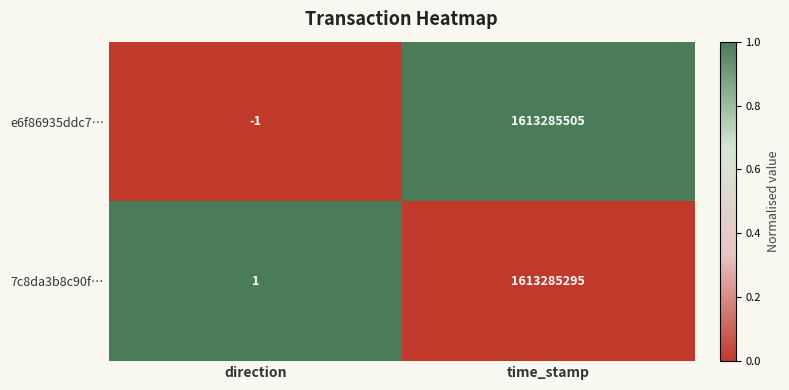

What is the total value across all series at time_stamp?

3226570800